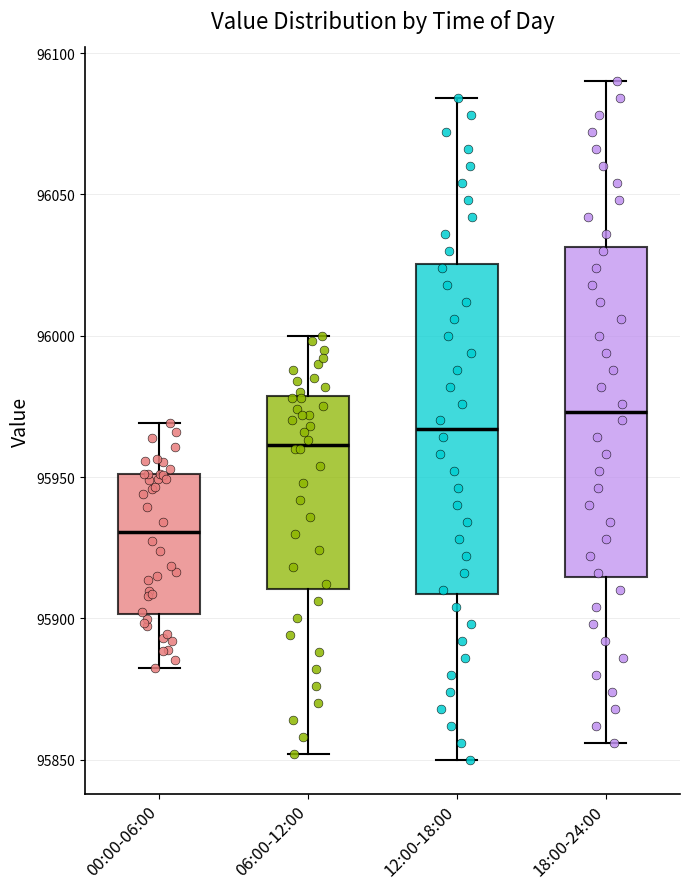

Reading left to right, read every box against the y-axis: the position of its median line, the range the box covers, and the ends of its whiskers. The values are not printed on the chart, so give them approximately, as read against the axis.

00:00-06:00: median 95930, box 95900 to 95950, whiskers 95880 to 95970
06:00-12:00: median 95960, box 95910 to 95980, whiskers 95850 to 96000
12:00-18:00: median 95965, box 95910 to 96025, whiskers 95850 to 96085
18:00-24:00: median 95975, box 95915 to 96030, whiskers 95855 to 96090